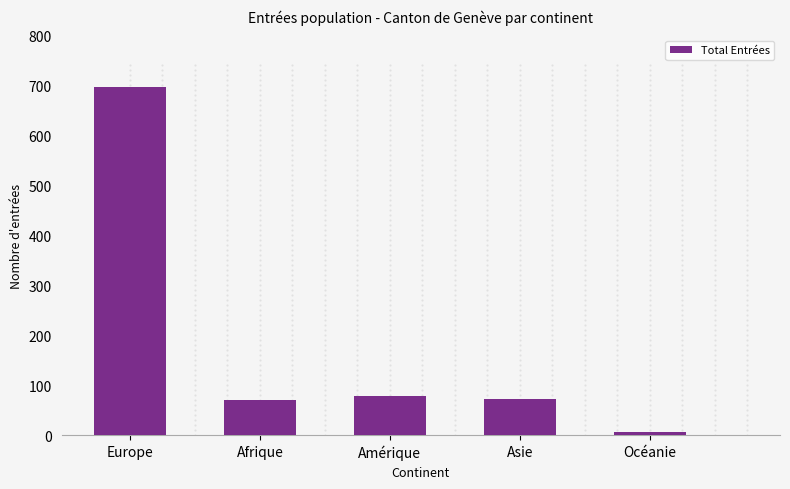

Is it true that the value at Afrique is 100?

False